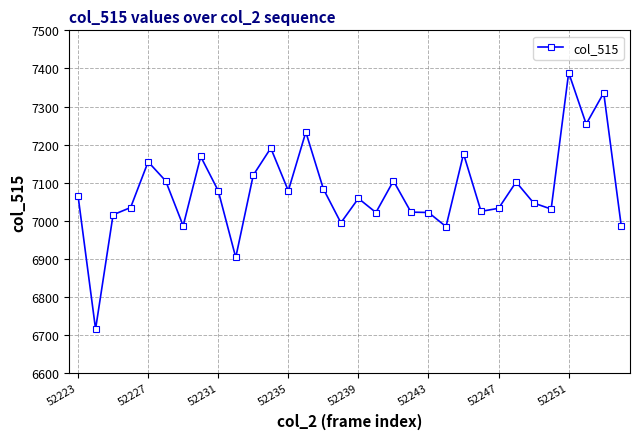

What is the value of the 25th point from the left?

7033